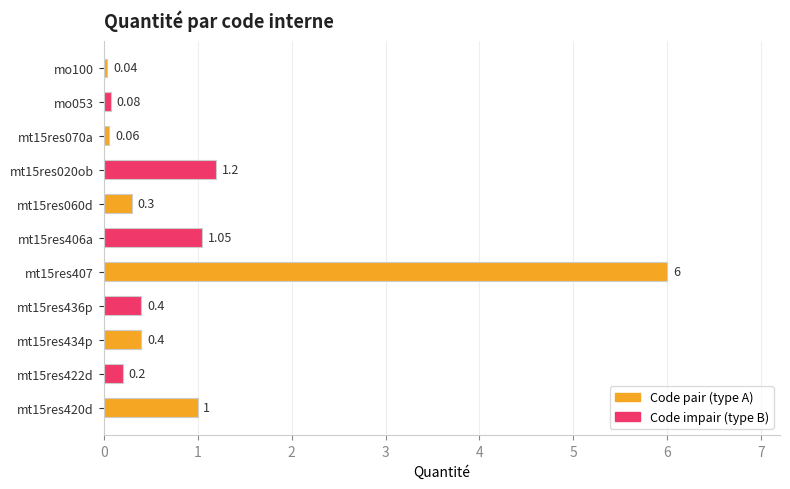

What is the average value?

1.0